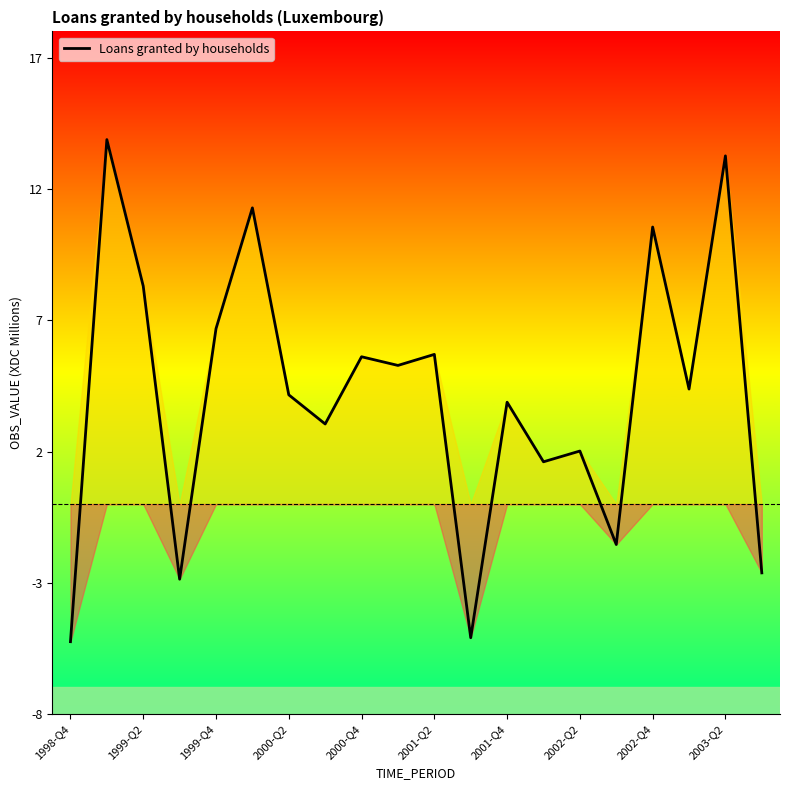

What is the maximum value shown in the chart?

13.9